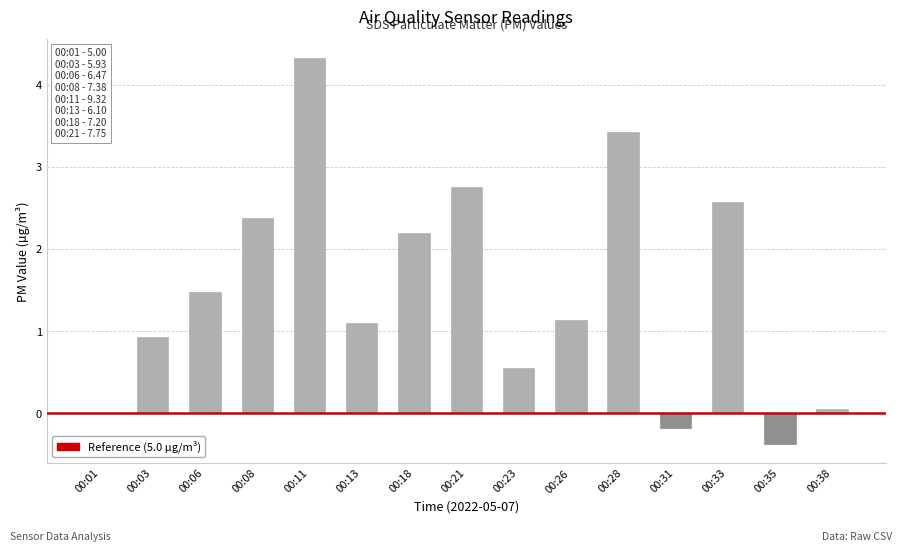

Does the chart contain stacked bars?

No